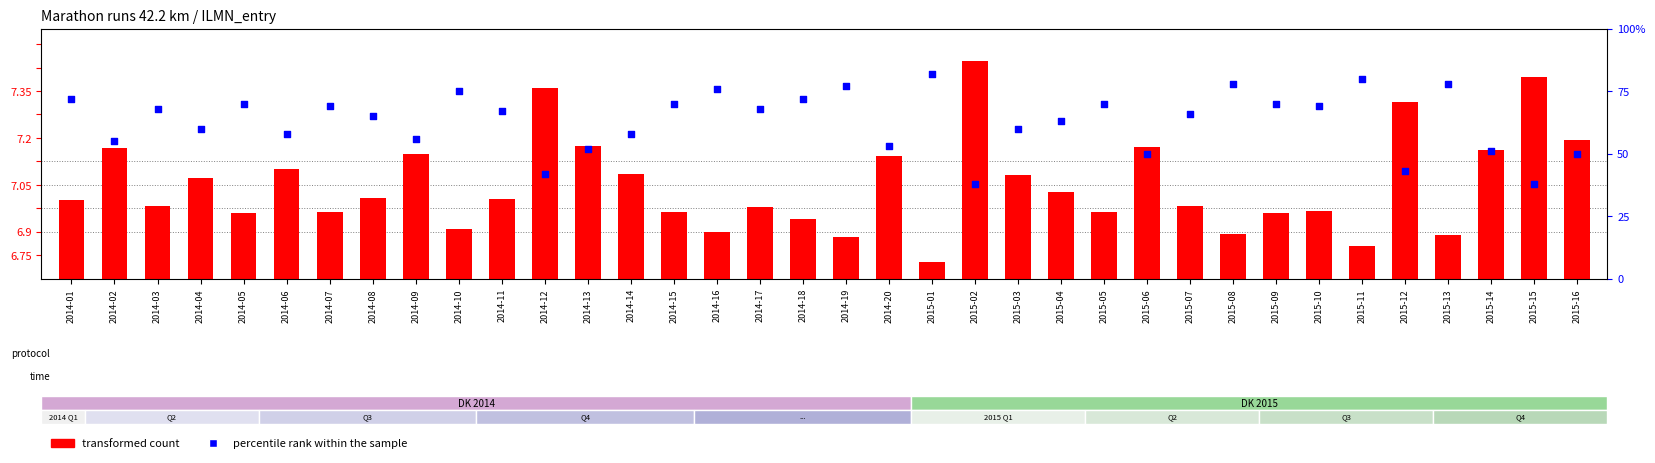

What are all the series names shown in the legend?

transformed count, percentile rank within the sample